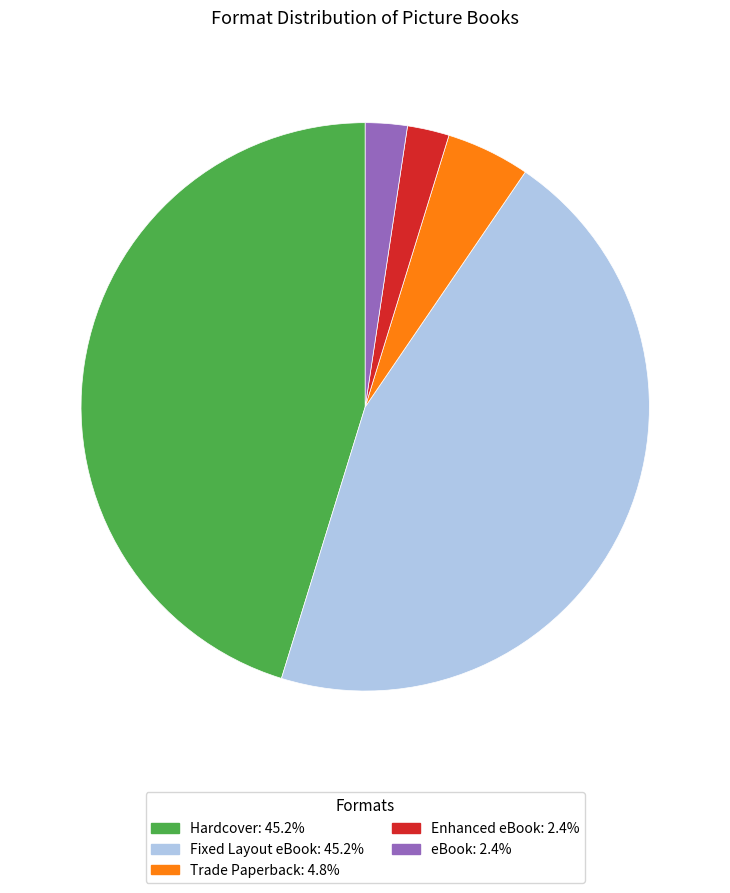

Is eBook the majority of the pie?

No